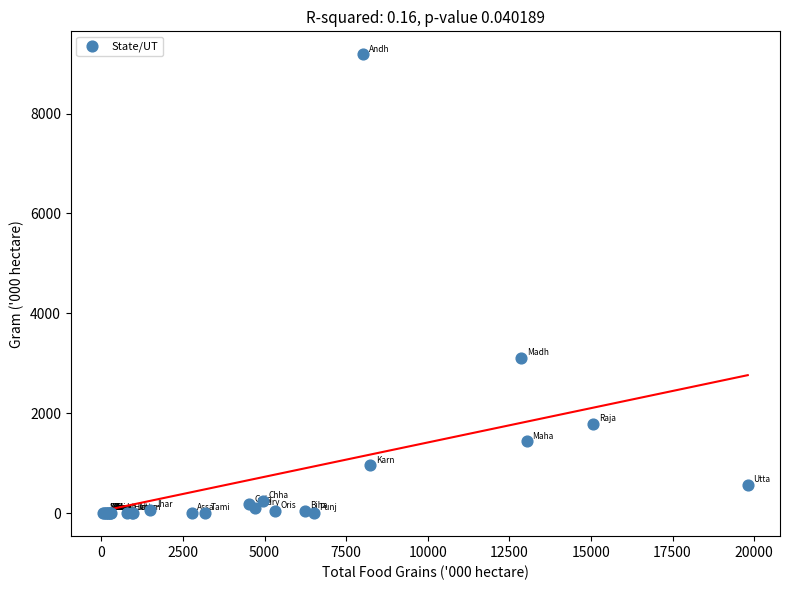

What Y value in the scatter plot is closest to 4593?

3112.0